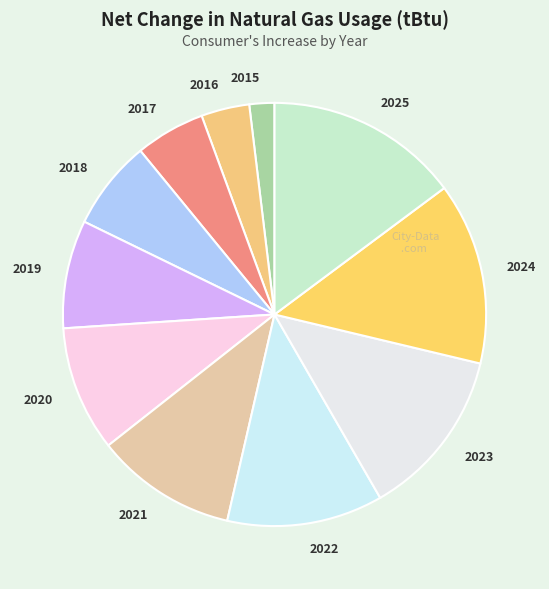

Is there a majority slice in this chart?

No